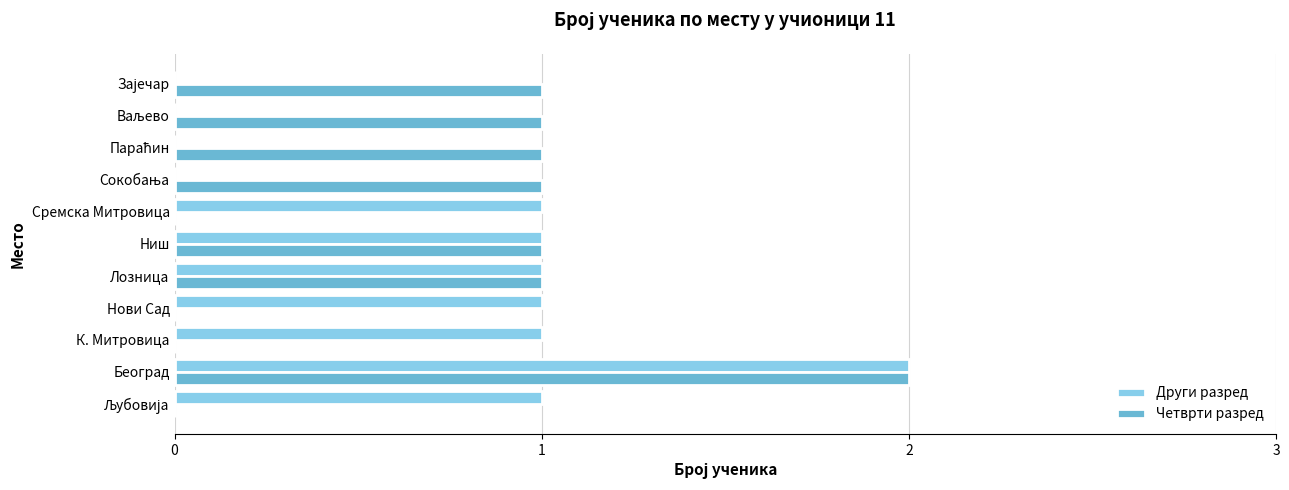

At which category is the sum across all series the highest?

Београд